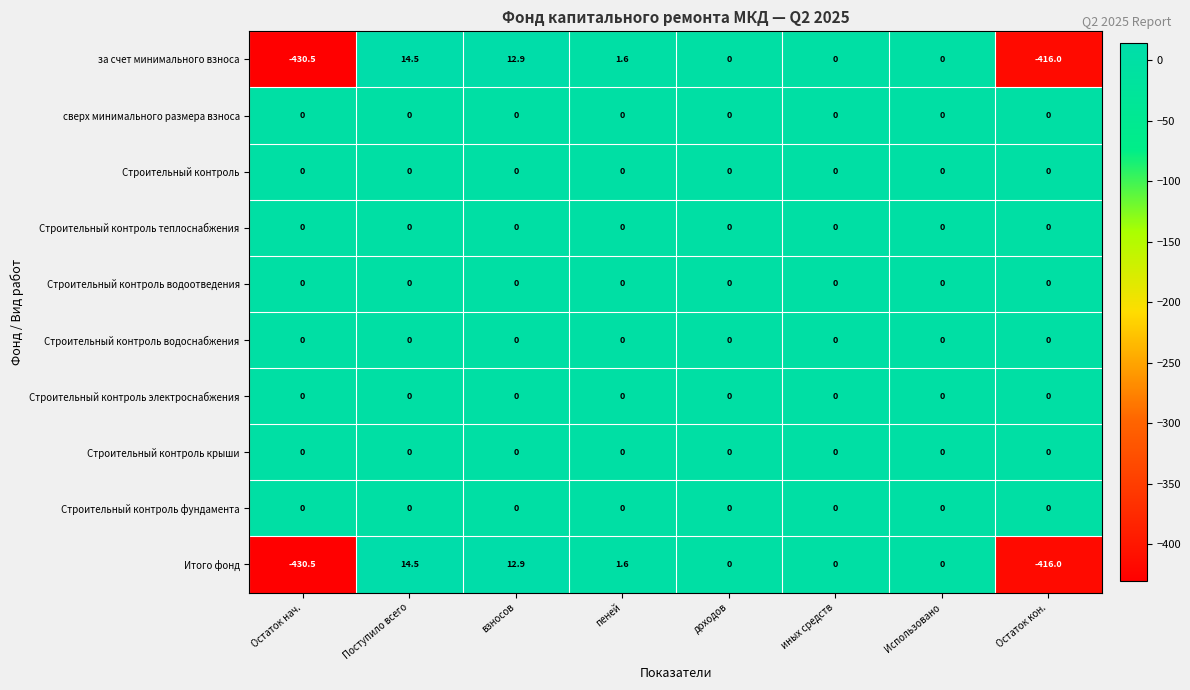

At which category does the chart reach its peak across all series?

Поступило всего